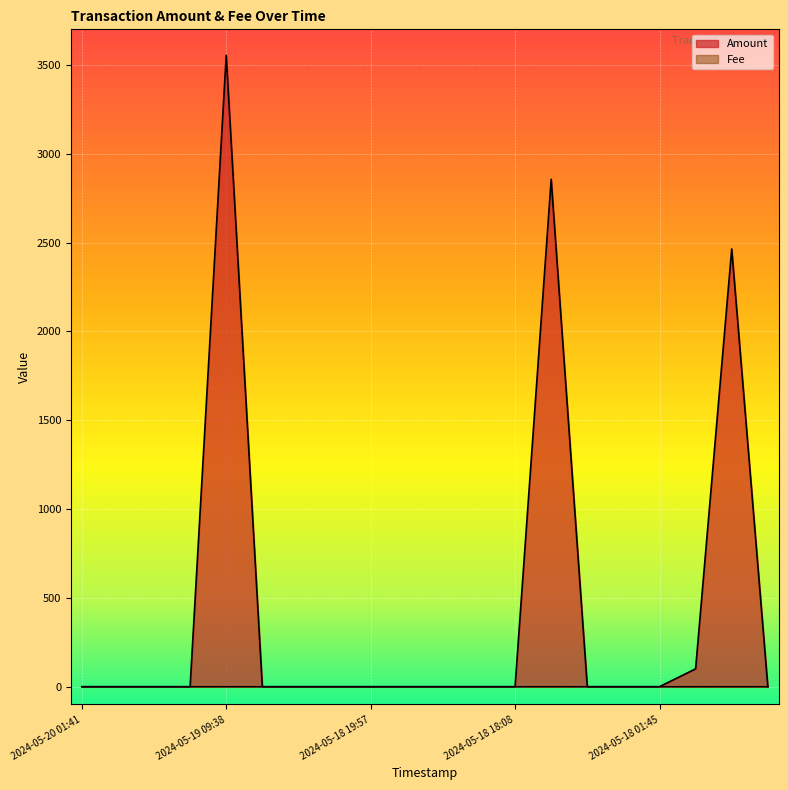

True or false: Fee and Amount intersect in this chart.

True